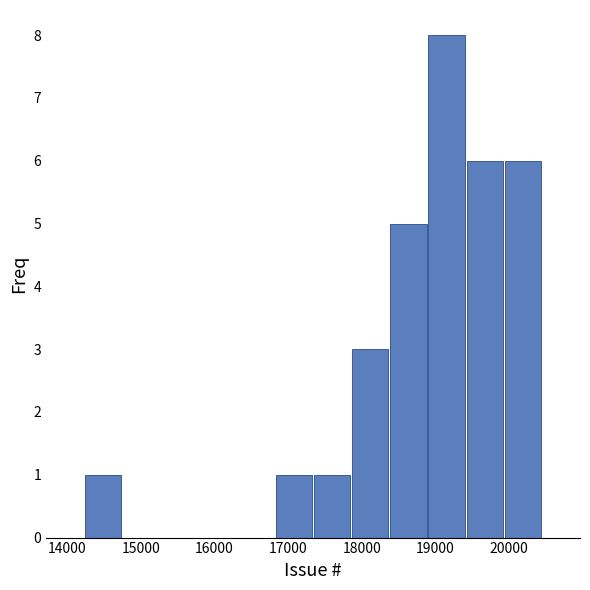

What is the height of the bar covering 19900 to 20400 on the x-axis? Neither the bar edges nor the heights are printed on the chart, so give them approximately, as read against the axes.

6